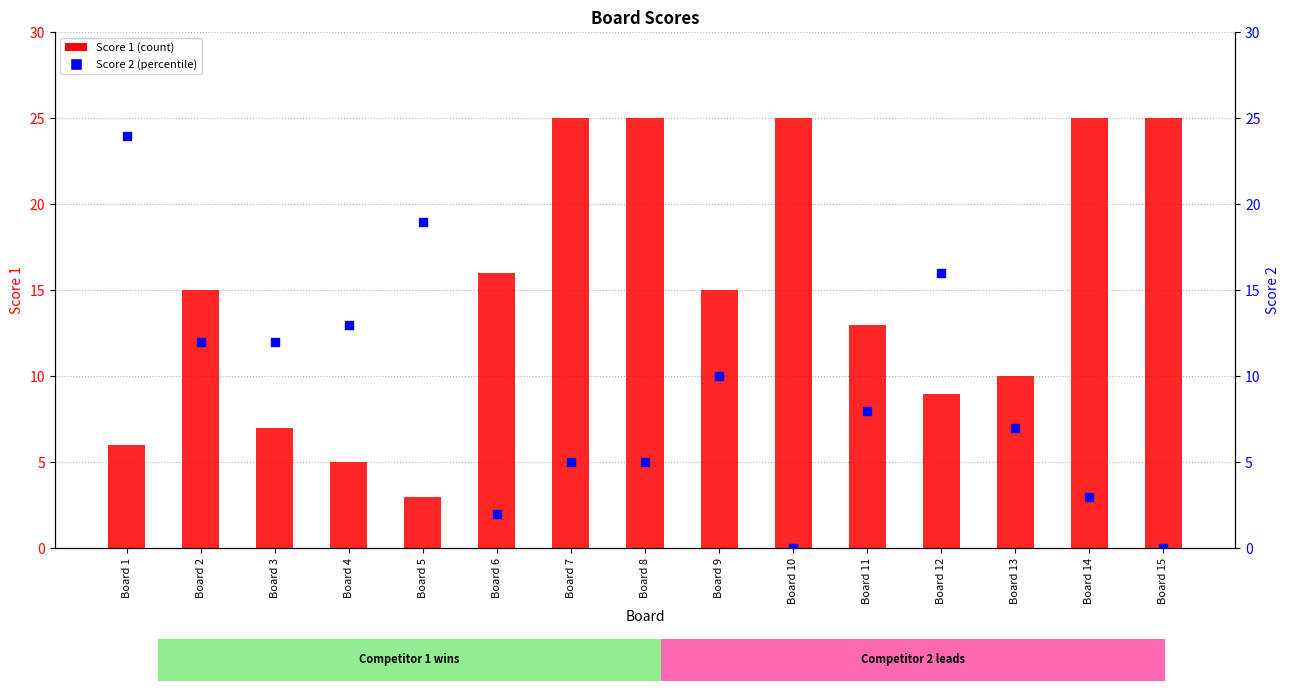

Which series reaches the maximum Y coordinate?

Score 1